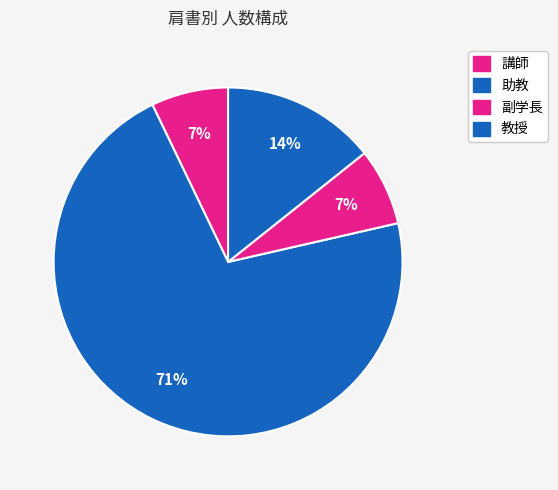

Count the number of slices in the pie.

4